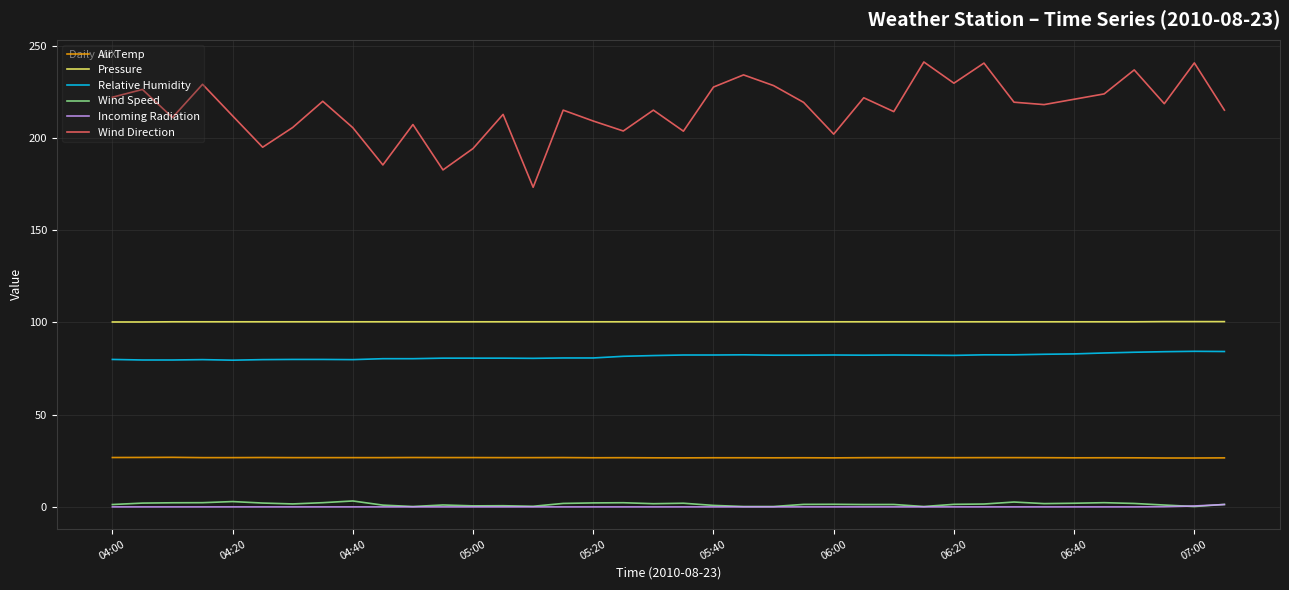

Which series has the widest spread of values?

Wind Direction